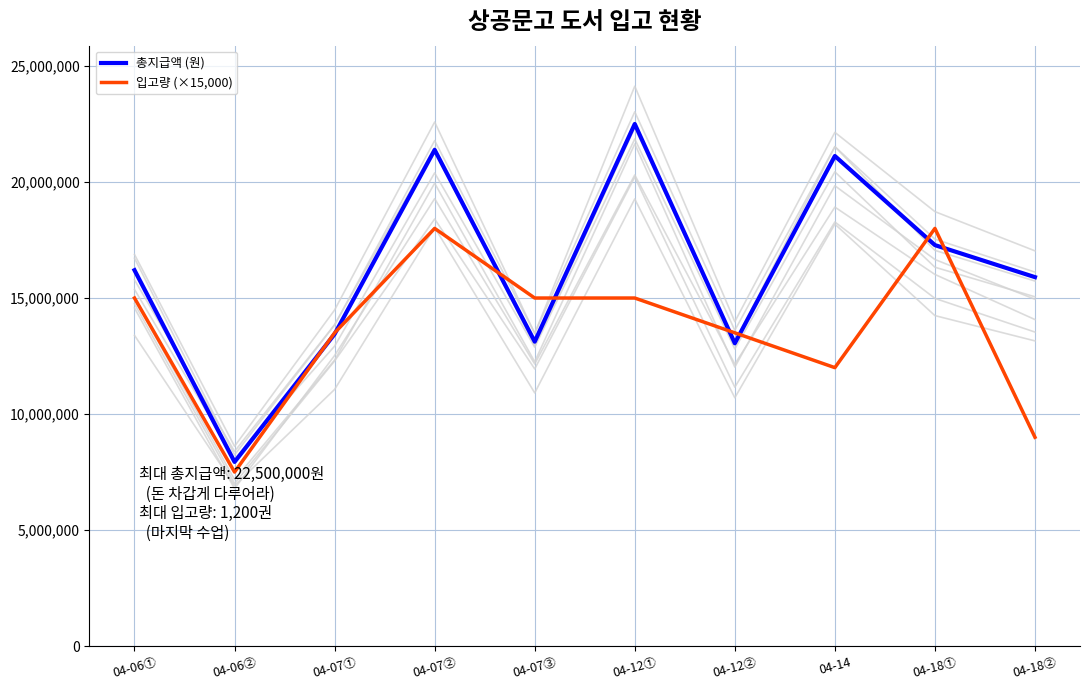

What is the minimum value for 총지급액 (원)?

7936000